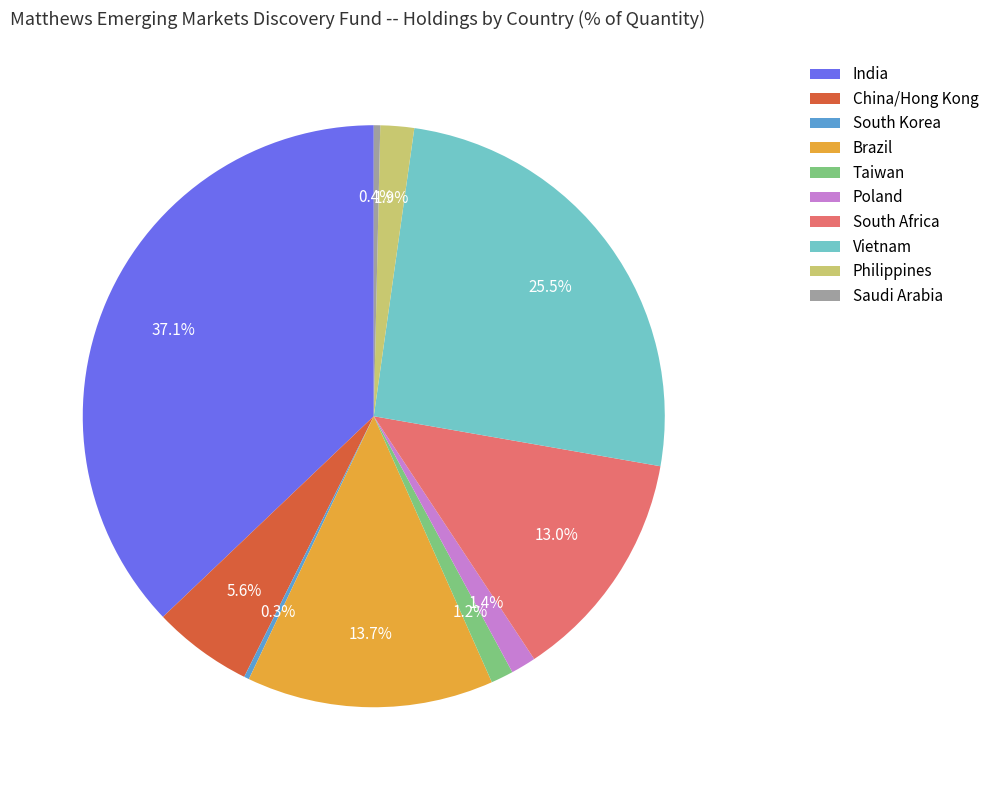

To the nearest percent, what is the difference between the largest and smallest slice percentages?

37%